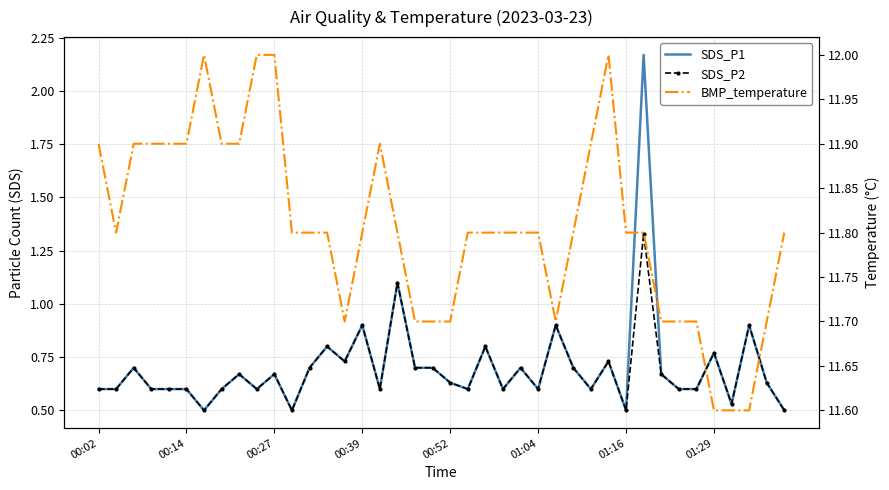

How many BMP_temperature values are between 11 and 12?

40